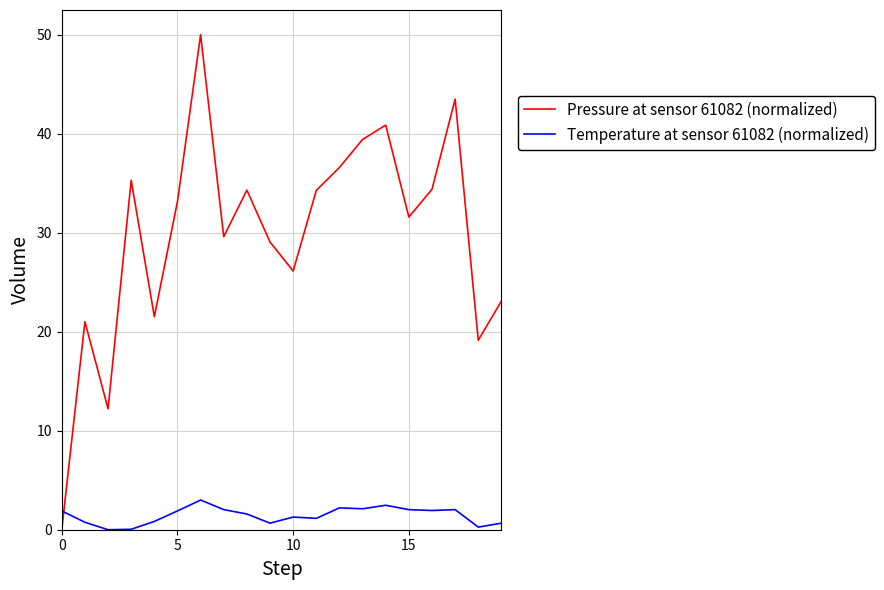

What is the difference between the maximum and minimum values in the Pressure at sensor 61082 (normalized) series?

50.0